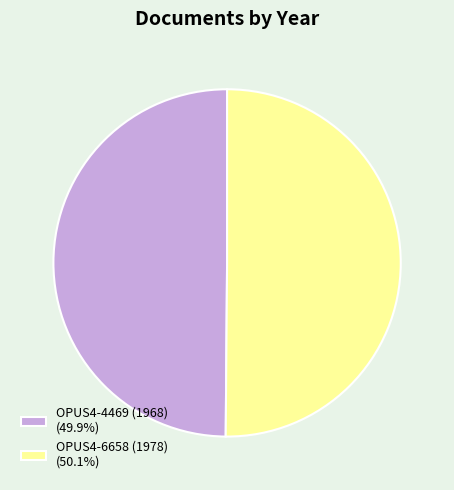

Is the sum of OPUS4-6658 (1978) (50.1%) and OPUS4-4469 (1968) (49.9%) greater than half?

Yes